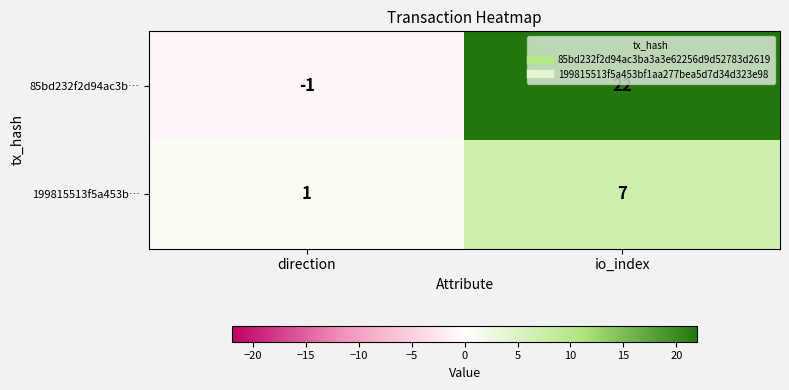

Between direction and io_index, which series saw the biggest shift?

85bd232f2d94ac3b…